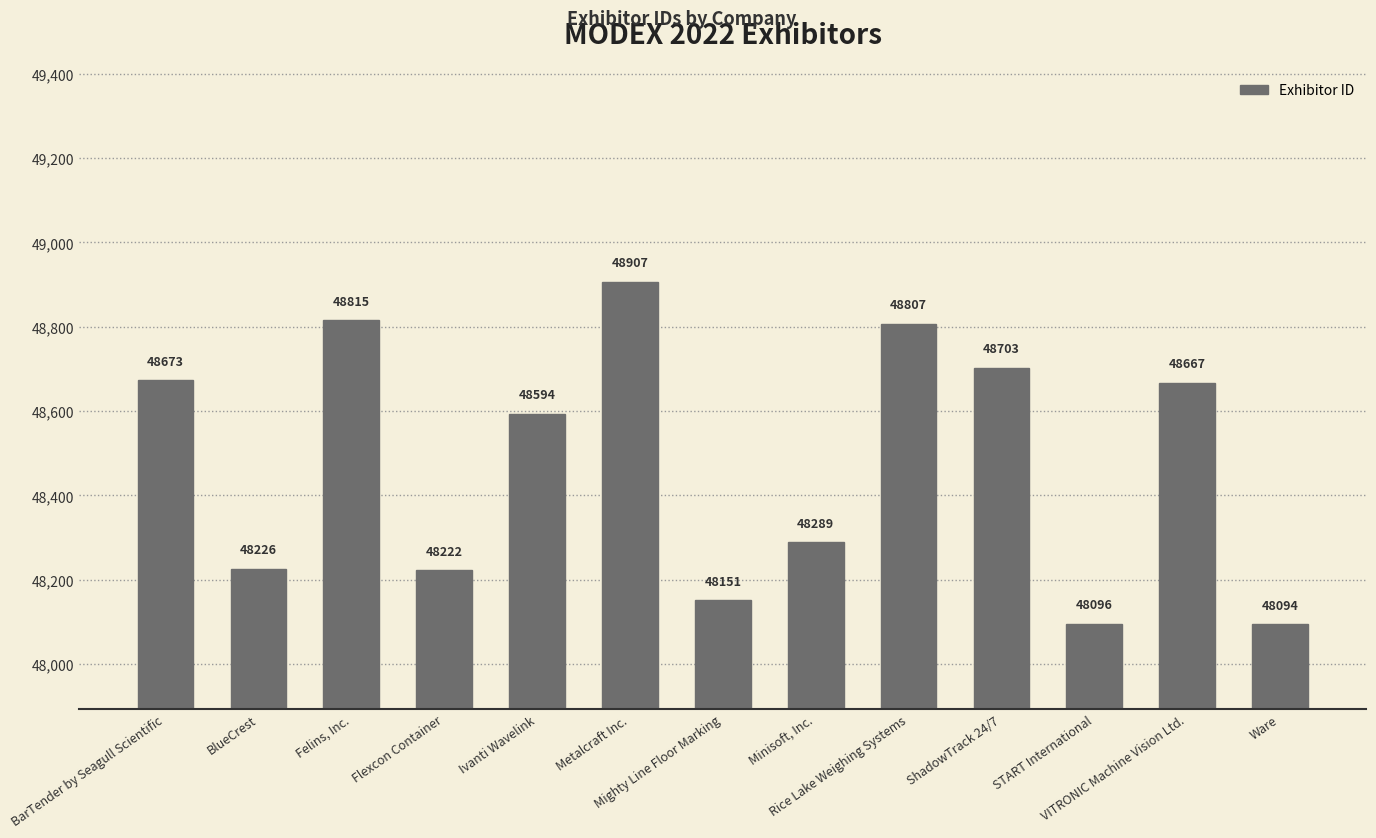

What is the sum of the values at Metalcraft Inc. and Rice Lake Weighing Systems?

97714